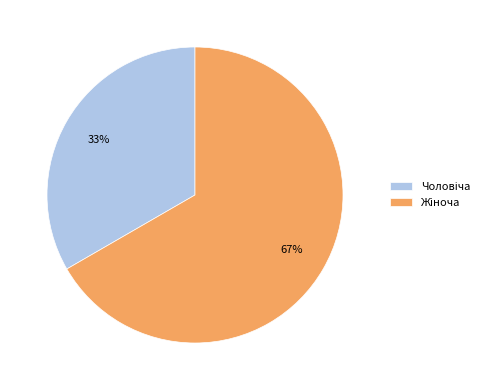

Is there any slice that represents more than half of the pie?

Yes